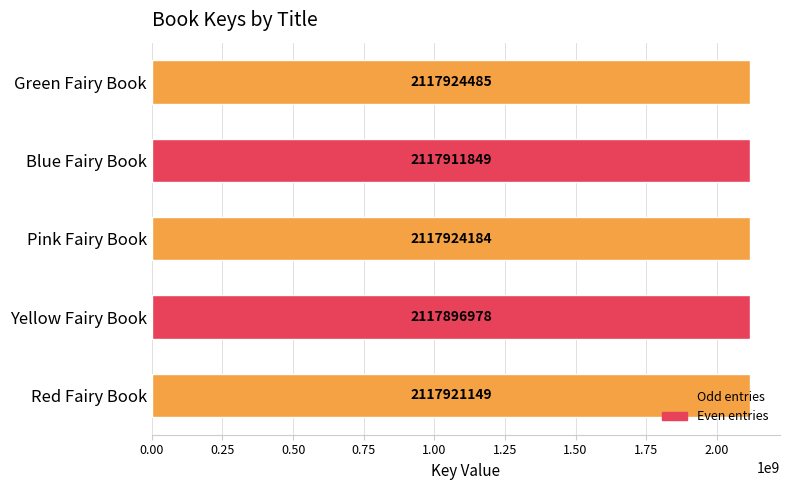

What is the difference between the maximum and minimum values?

27507